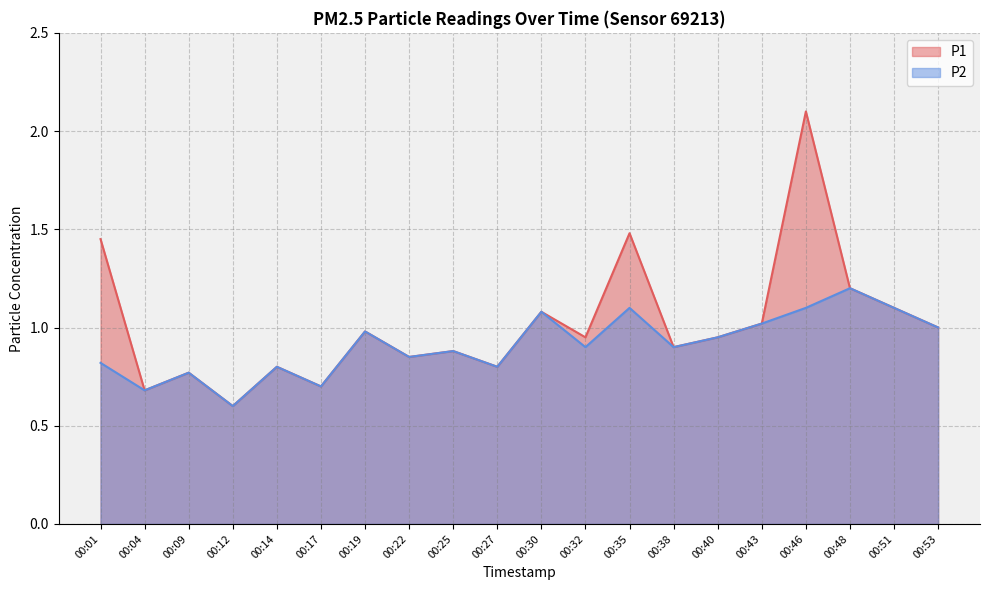

How many interior local valleys does the P2 series have?

7